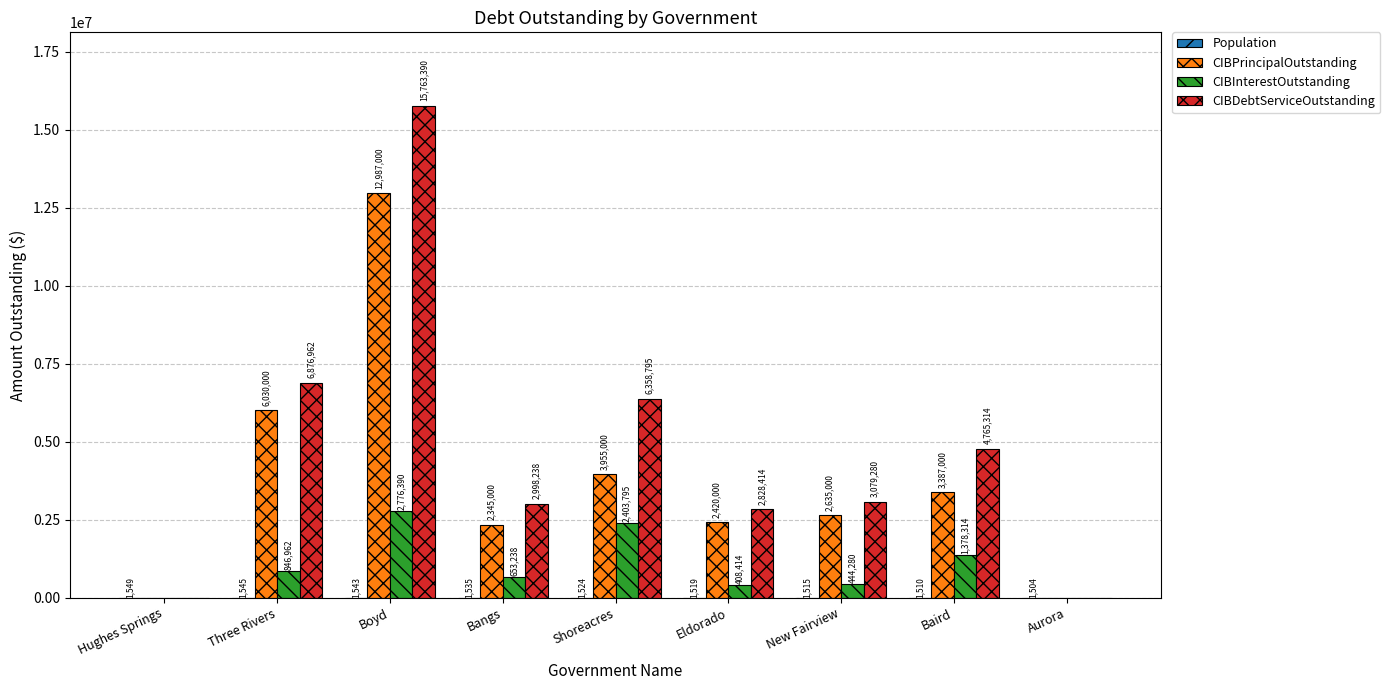

How many values in CIBPrincipalOutstanding are above zero?

7